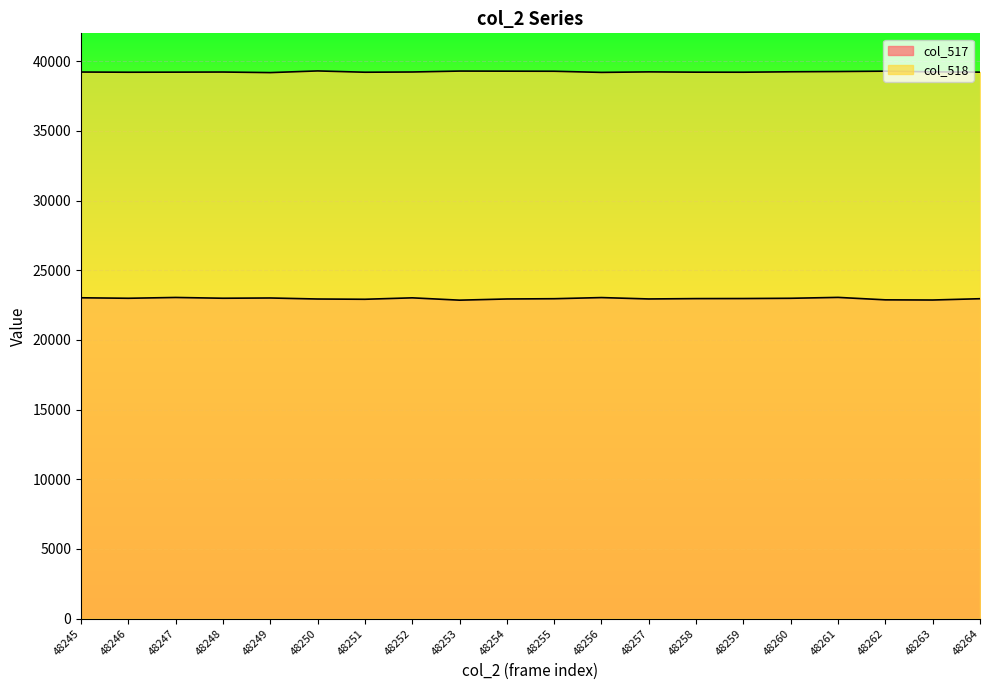

True or false: col_518 and col_517 intersect in this chart.

False